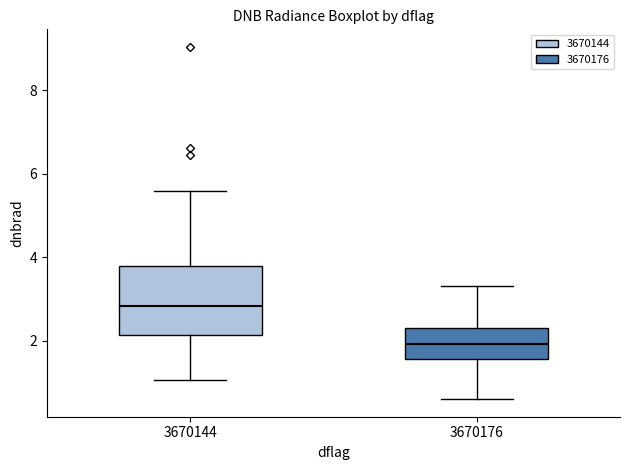

Which box is the tallest, from its lower edge to its upper edge?

3670144